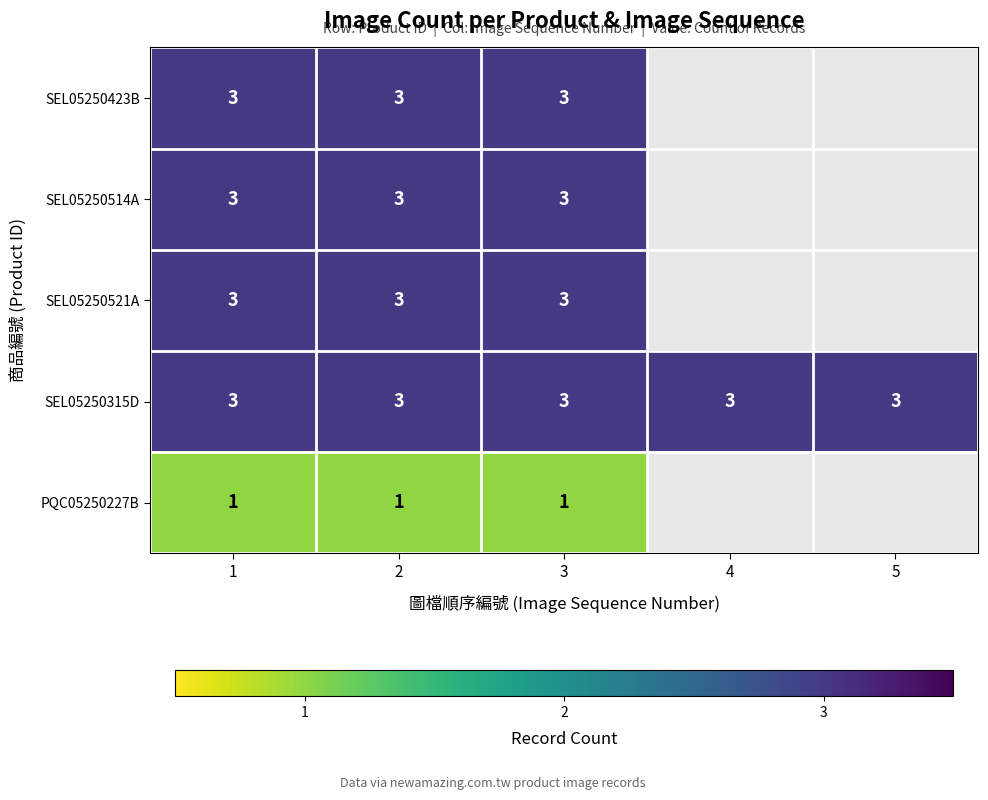

What is the greatest value displayed?

3.0